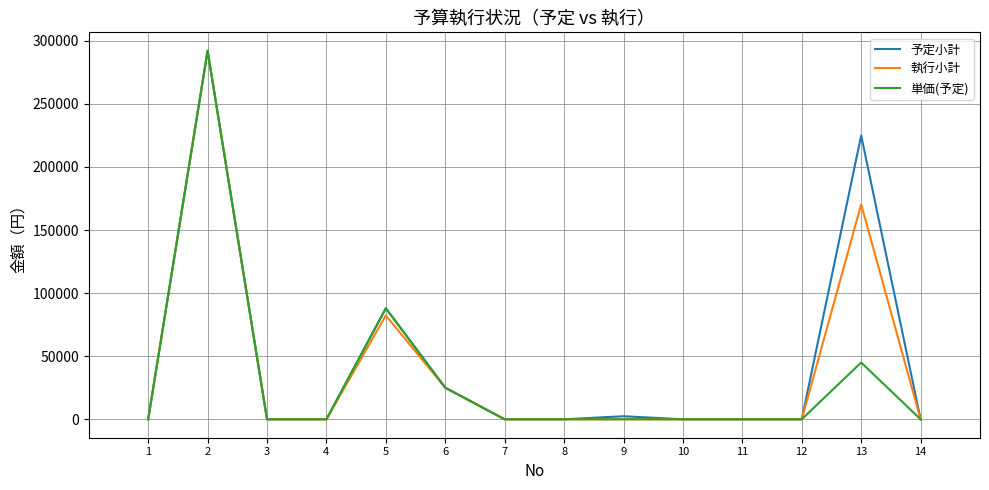

Which series has the largest total across all categories?

予定小計